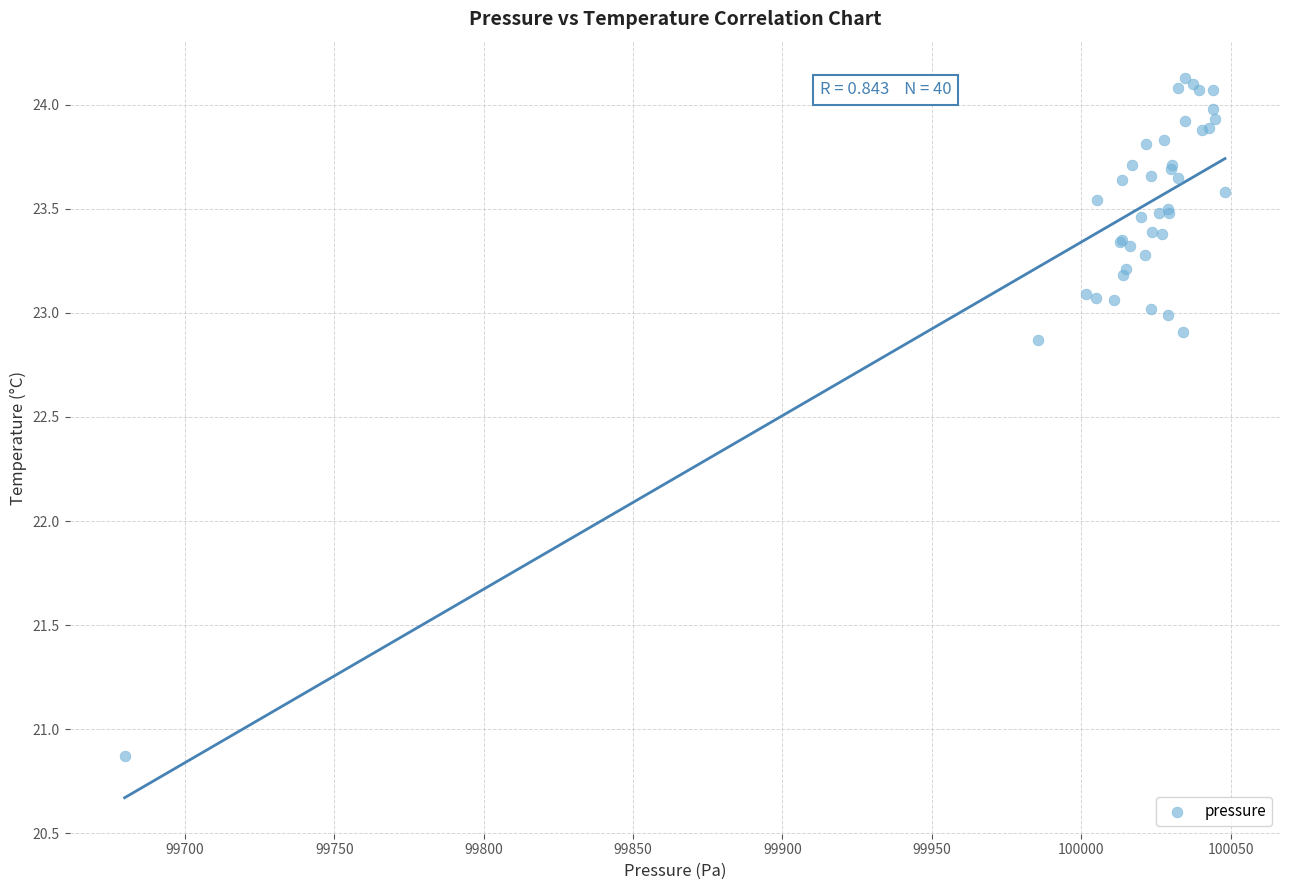

What Y value in the scatter plot is closest to 22?

22.9